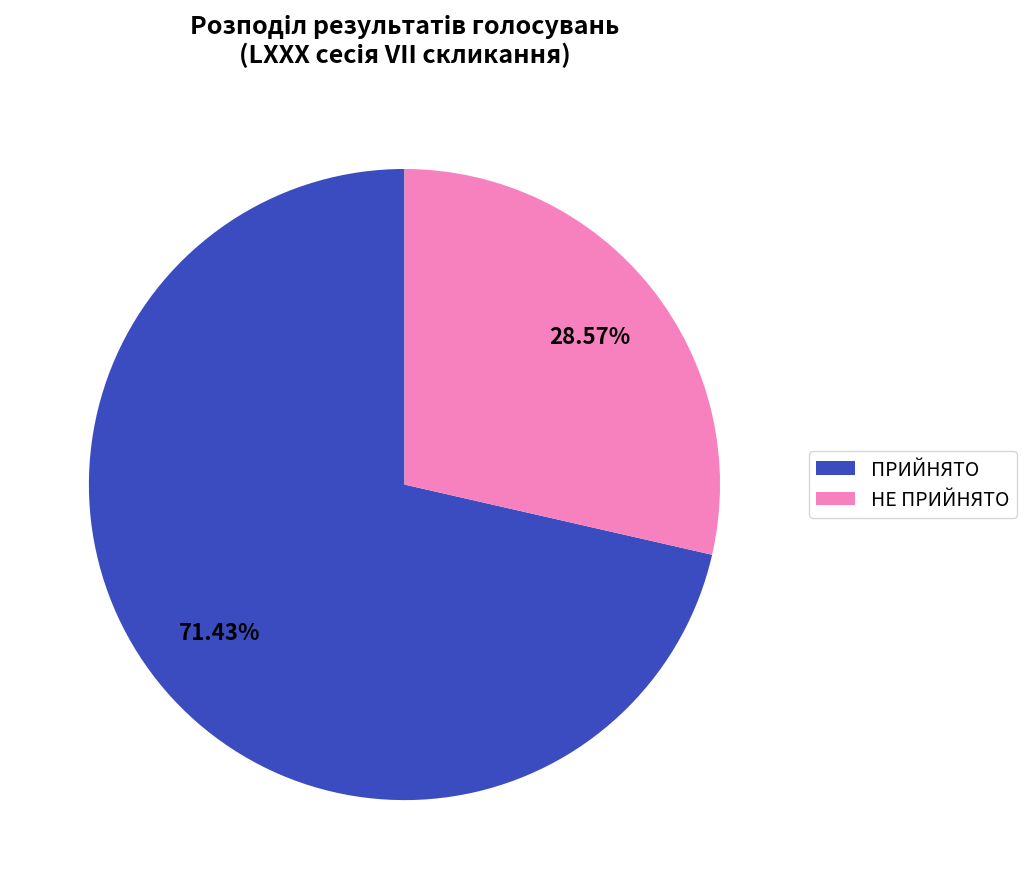

Count the number of slices in the pie.

2